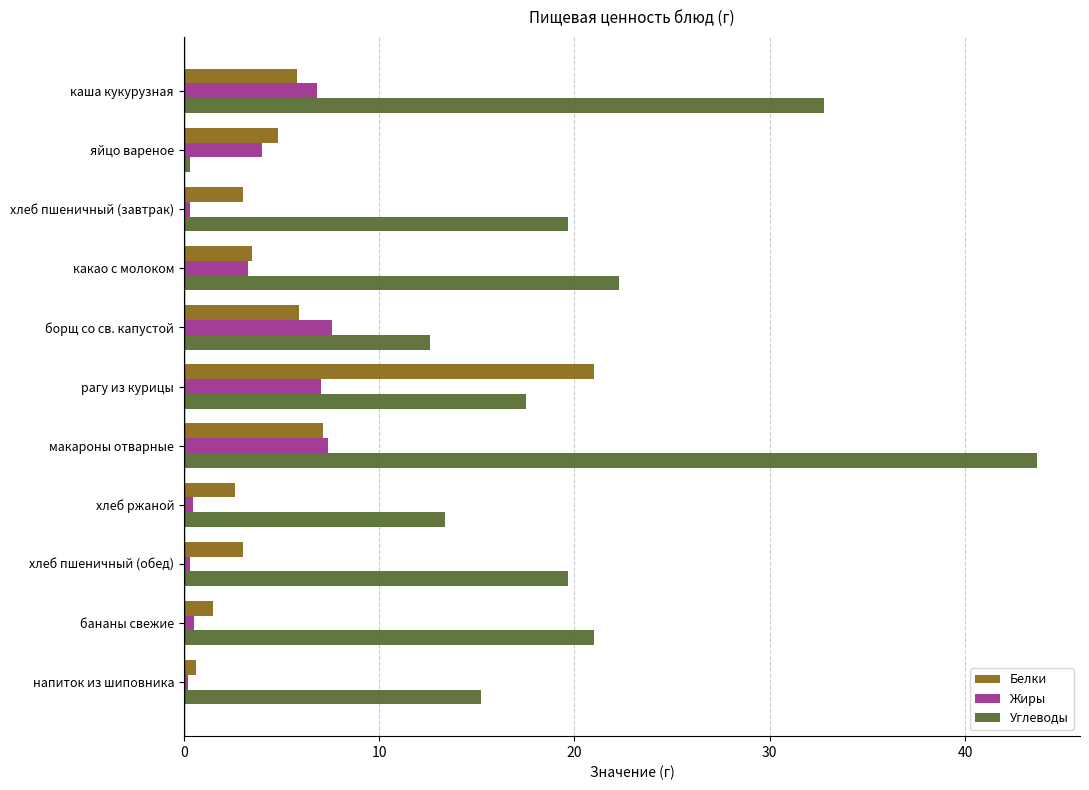

Which label corresponds to the largest value in the chart?

макароны отварные